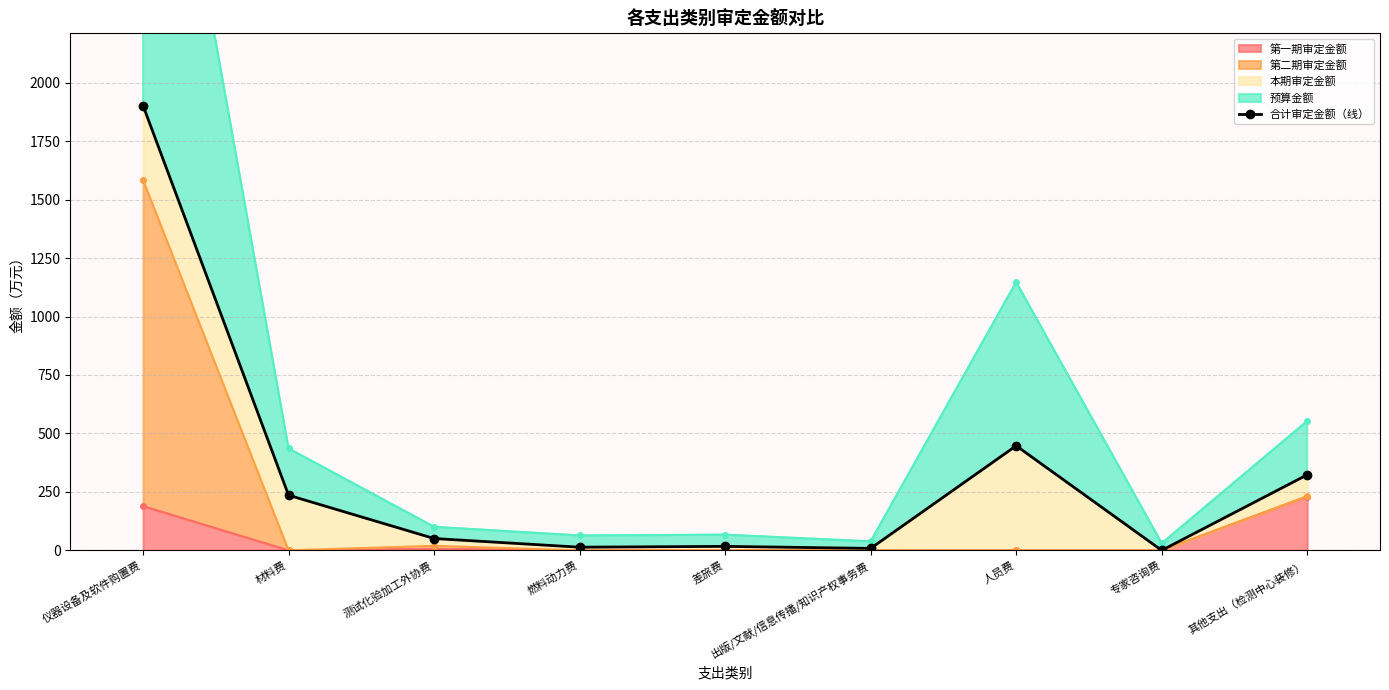

The value at 差旅费 is 16.9. True or false?

True